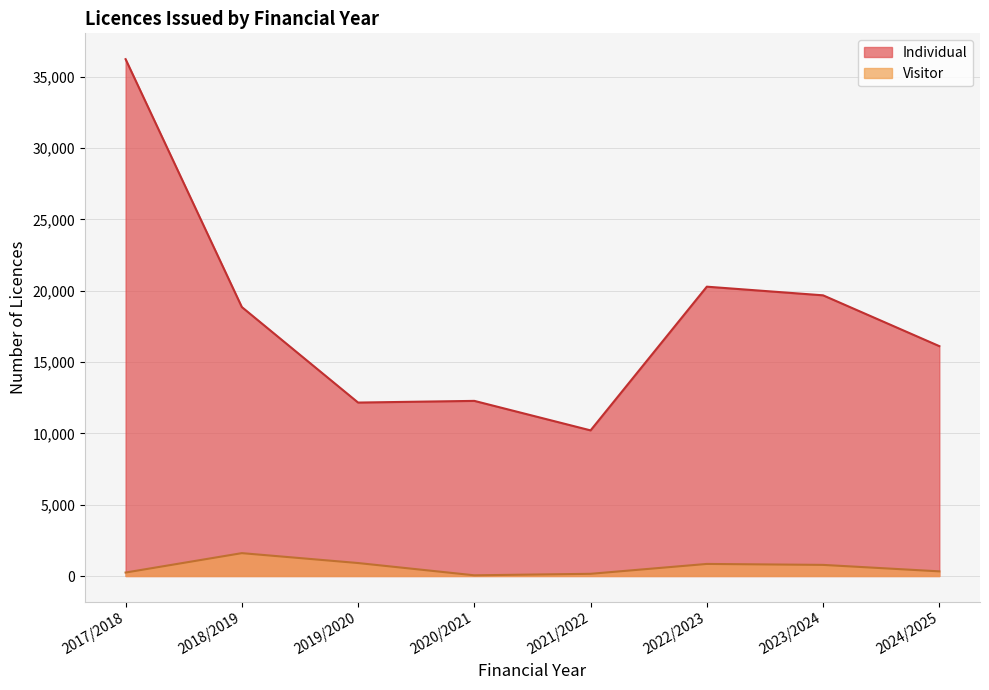

In Individual, how many points are lower than both neighbors (excluding endpoints)?

2